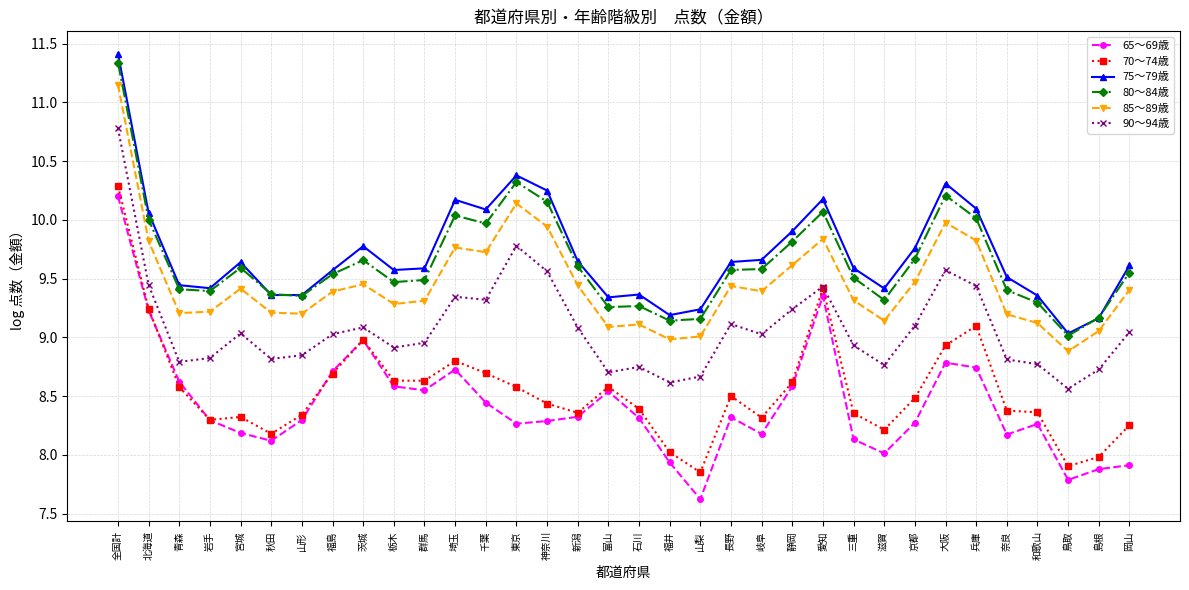

What is the difference between the highest and lowest values at 岡山?

1.7